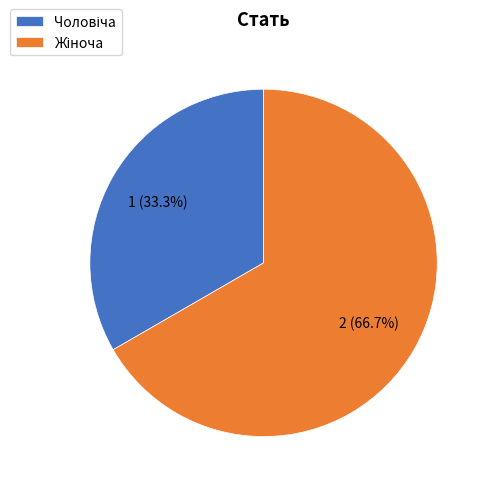

Is there a majority slice in this chart?

Yes